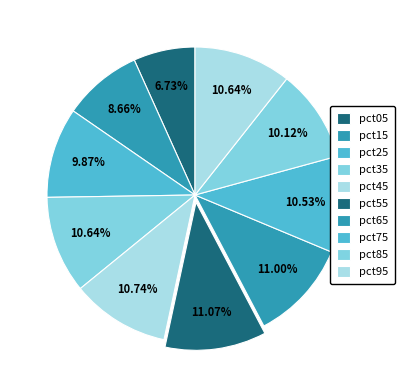

To the nearest percent, what percentage of the pie is pct35?

11%